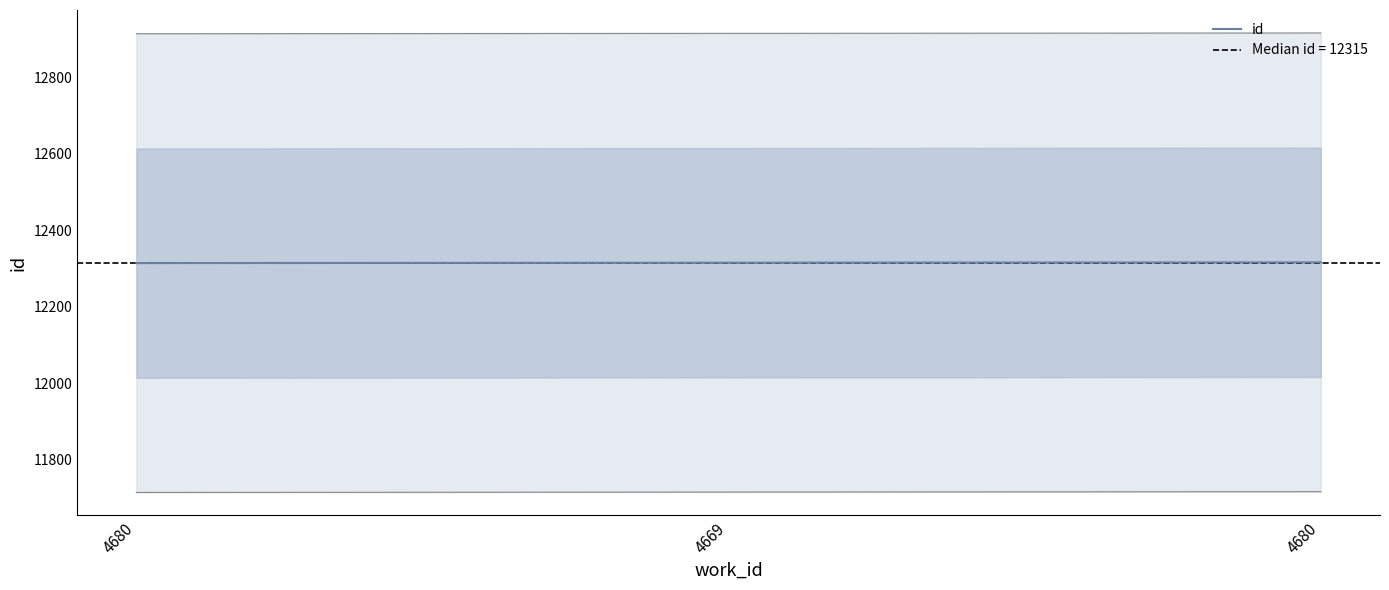

What is the difference between the second highest and minimum values?

1